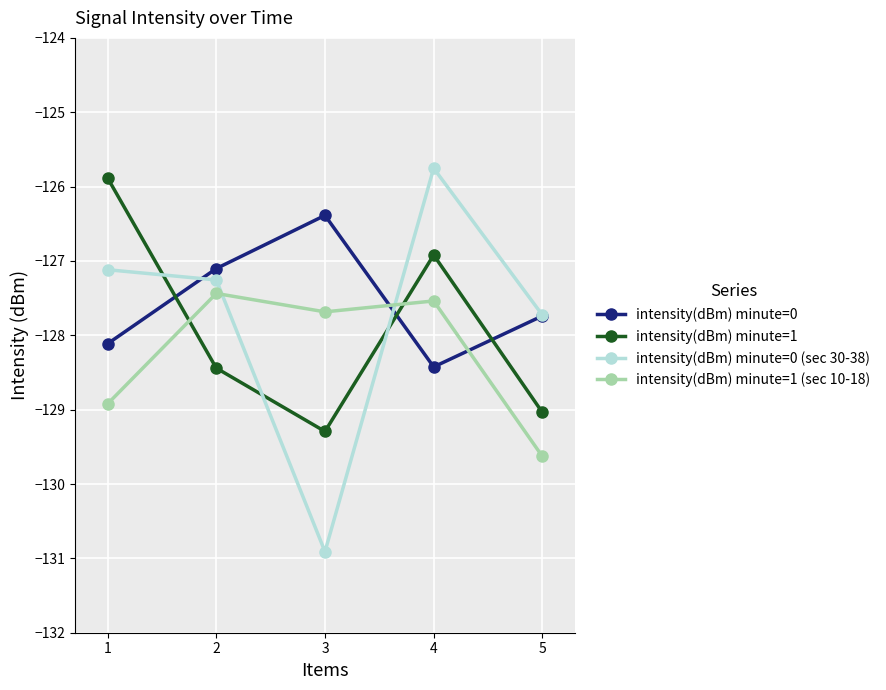

List the series in order of their peak value, lowest first.

intensity(dBm) minute=1 (sec 10-18), intensity(dBm) minute=0, intensity(dBm) minute=1, intensity(dBm) minute=0 (sec 30-38)